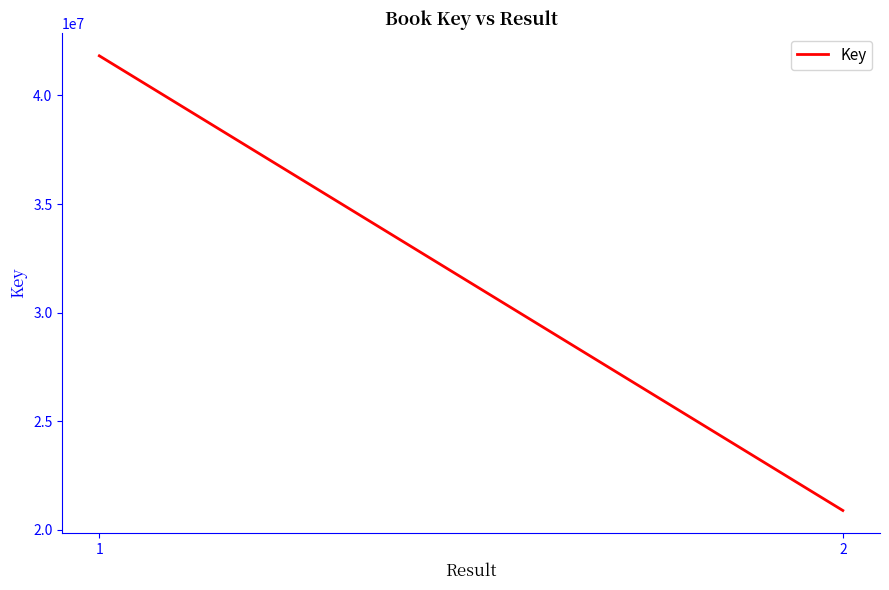

Reading right to left, extract all data points from this chart.

2=20894568	1=41825893